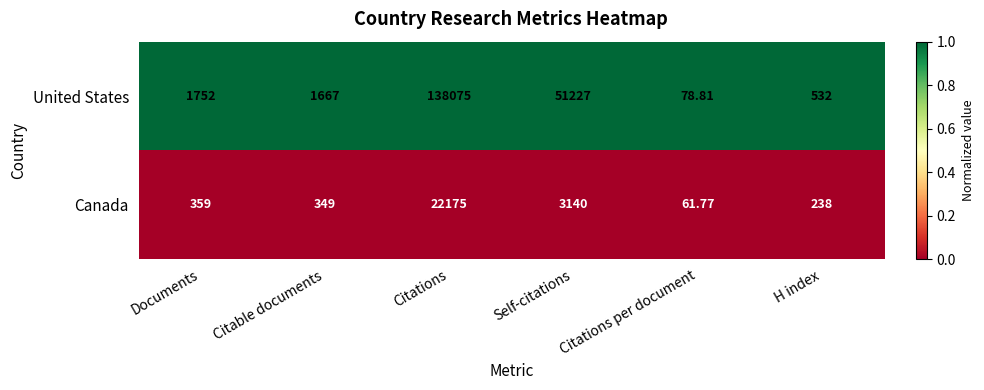

Which category has the highest value in the Canada series?

Citations